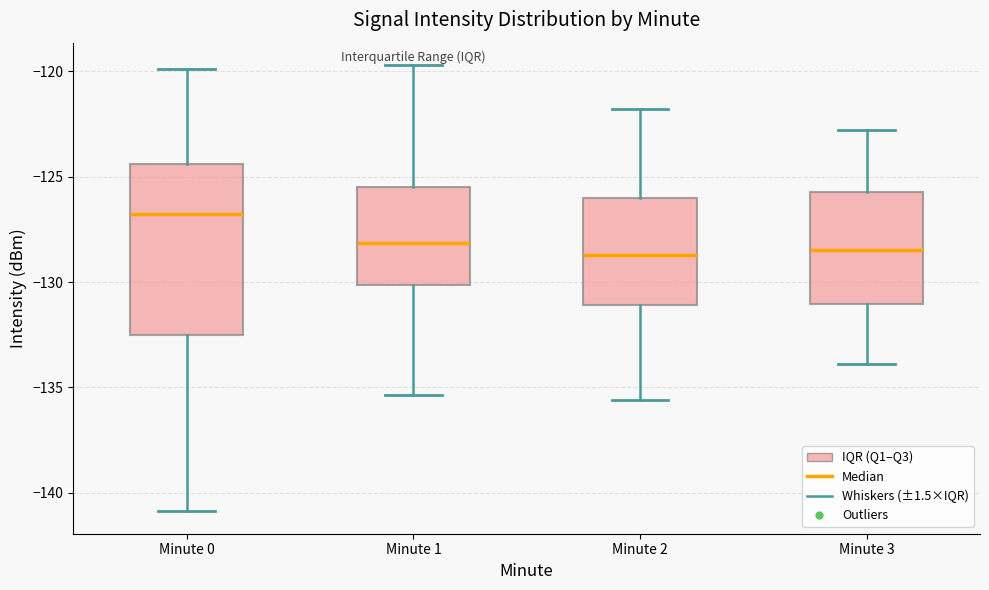

Which box's median line is the highest?

Minute 0